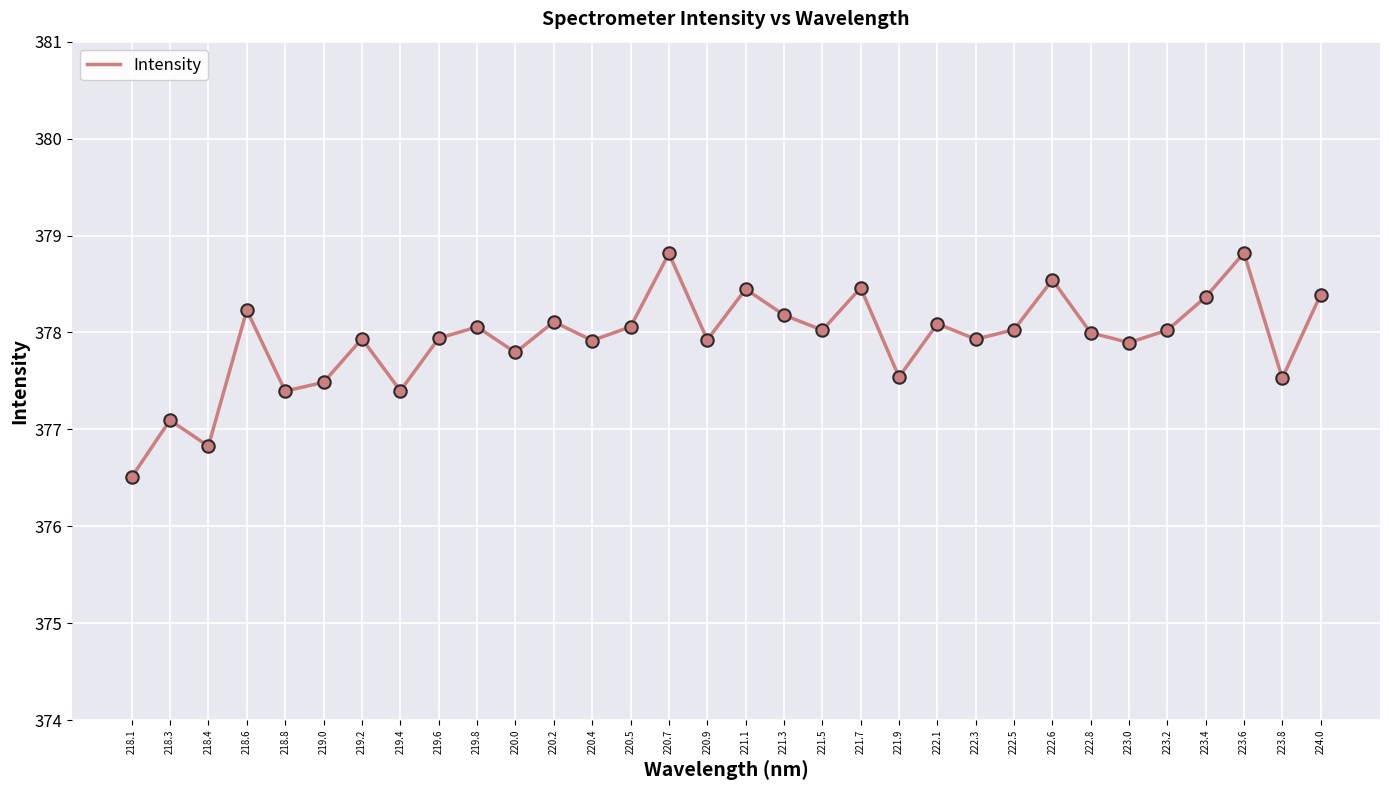

Between 221.7 and 218.6, which is larger?

221.7